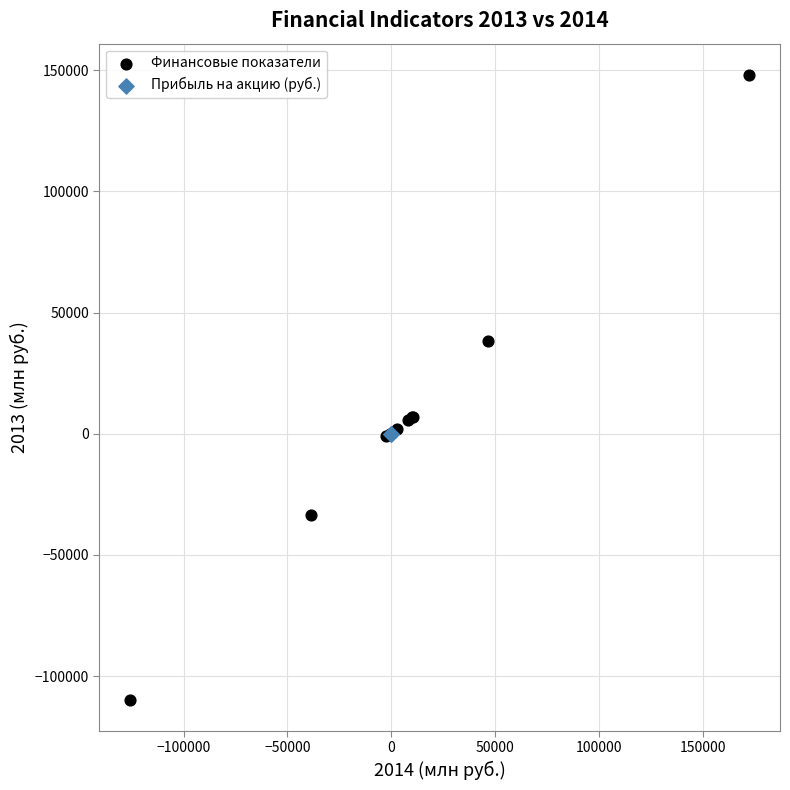

What are all the series names shown in the legend?

Финансовые показатели, Прибыль на акцию (руб.)